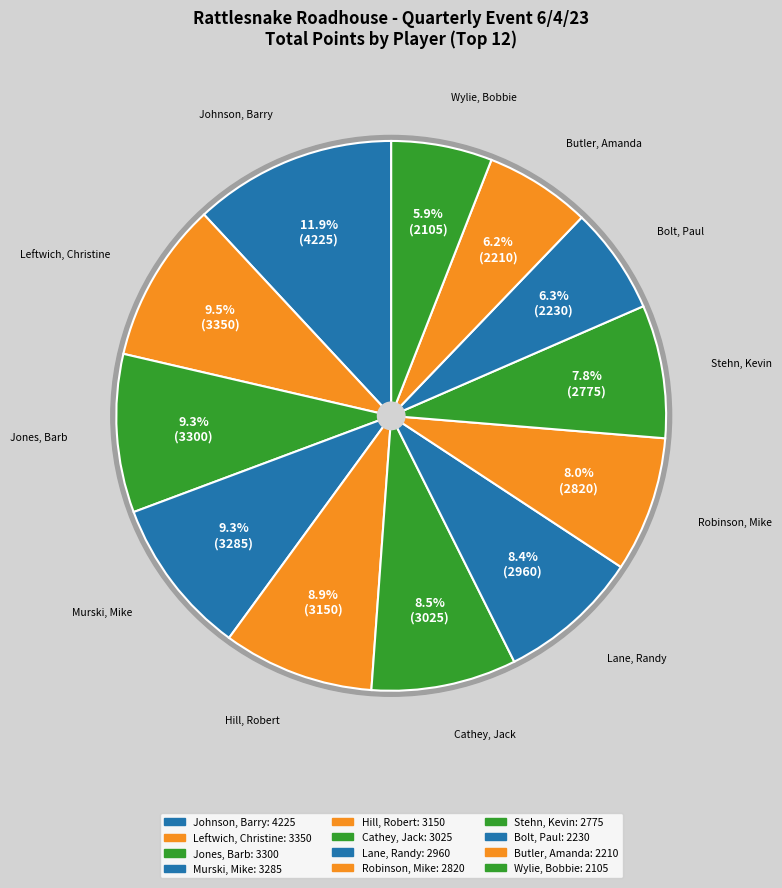

To the nearest percent, what is the average slice percentage?

8%